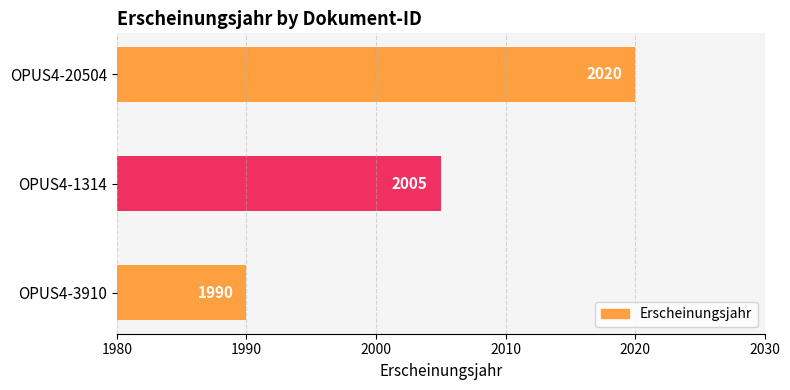

List the labels in order of value, smallest first.

OPUS4-3910, OPUS4-1314, OPUS4-20504